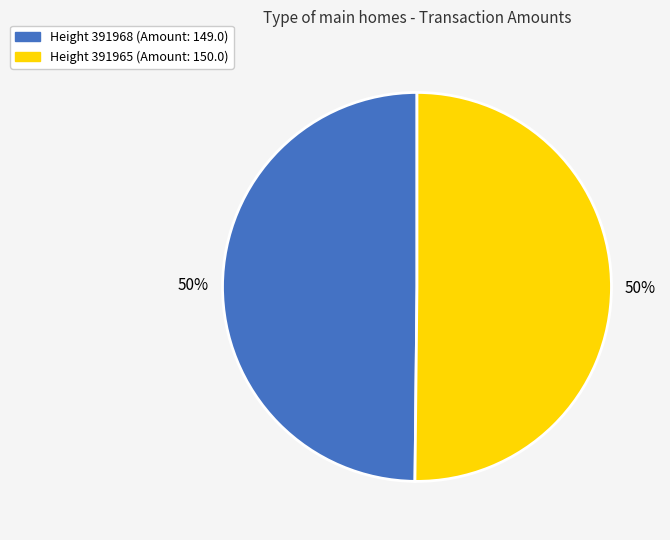

To the nearest percent, what is the average slice percentage?

50%